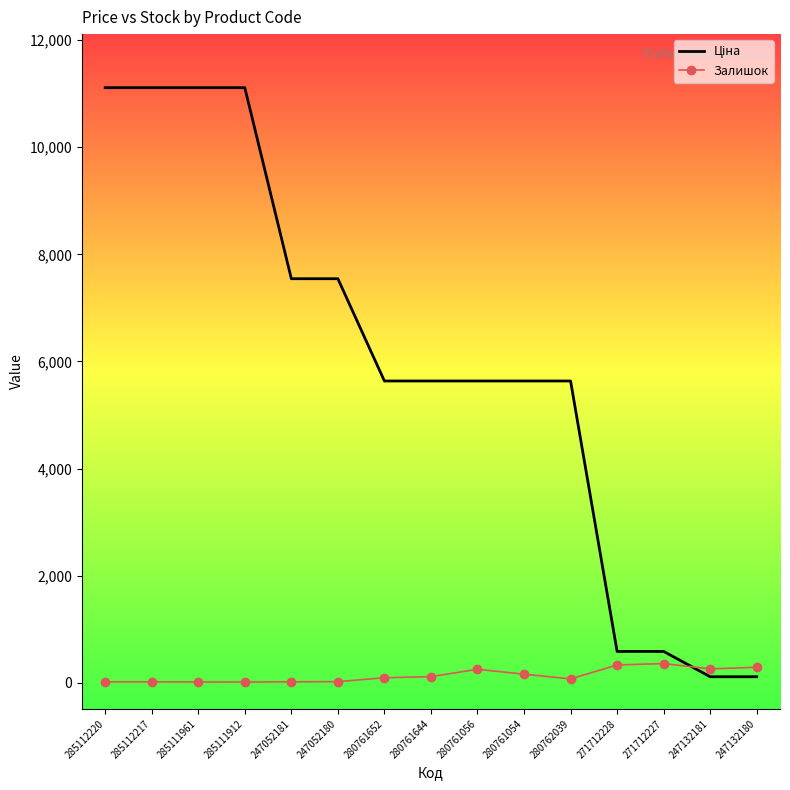

The Залишок series shows 17.0 at 285112217. True or false?

True